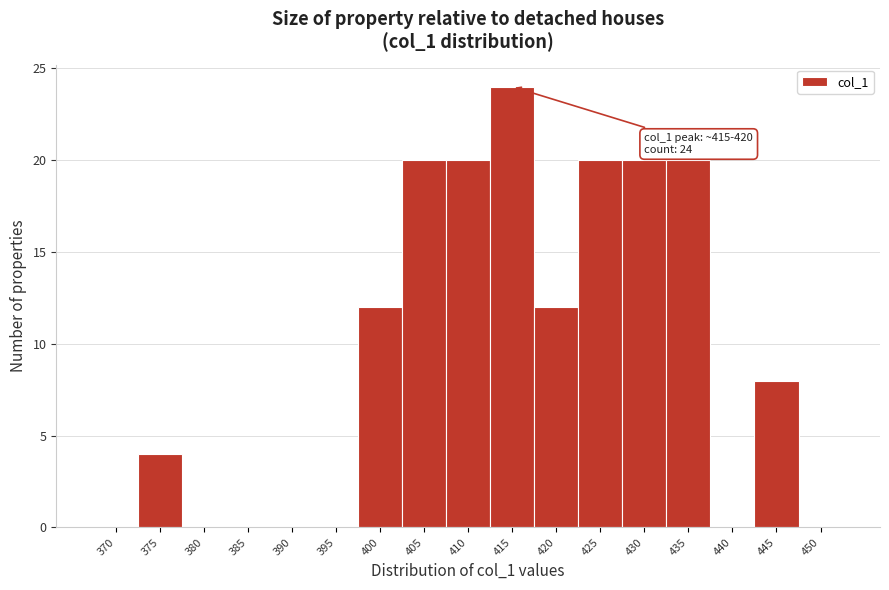

Reading left to right, transcribe all the data shown in this chart.

370=0	375=4	380=0	385=0	390=0	395=0	400=12	405=20	410=20	415=24	420=12	425=20	430=20	435=20	440=0	445=8	450=0